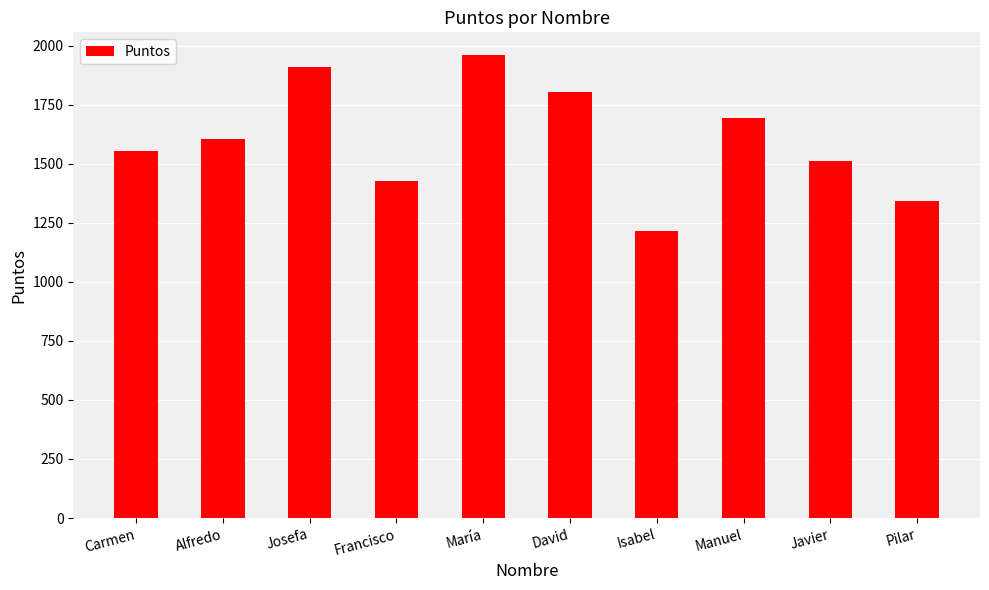

What is the sum of all values?

16015